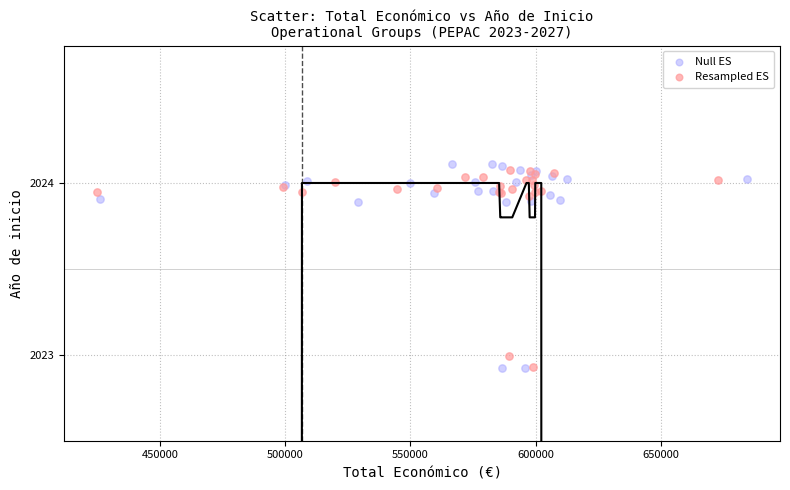

Which series has the largest Y range (max minus min)?

Null ES